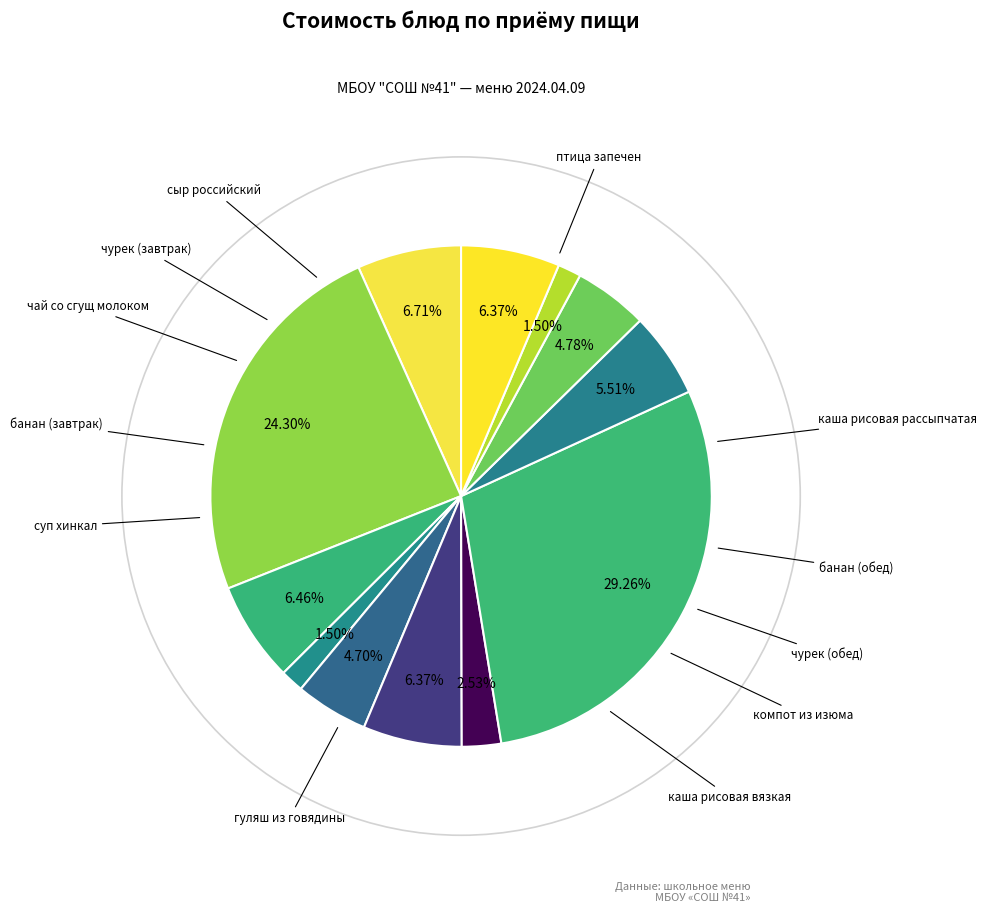

What is the change in value from каша рисовая рассыпчатая to сыр российский?

-0.5